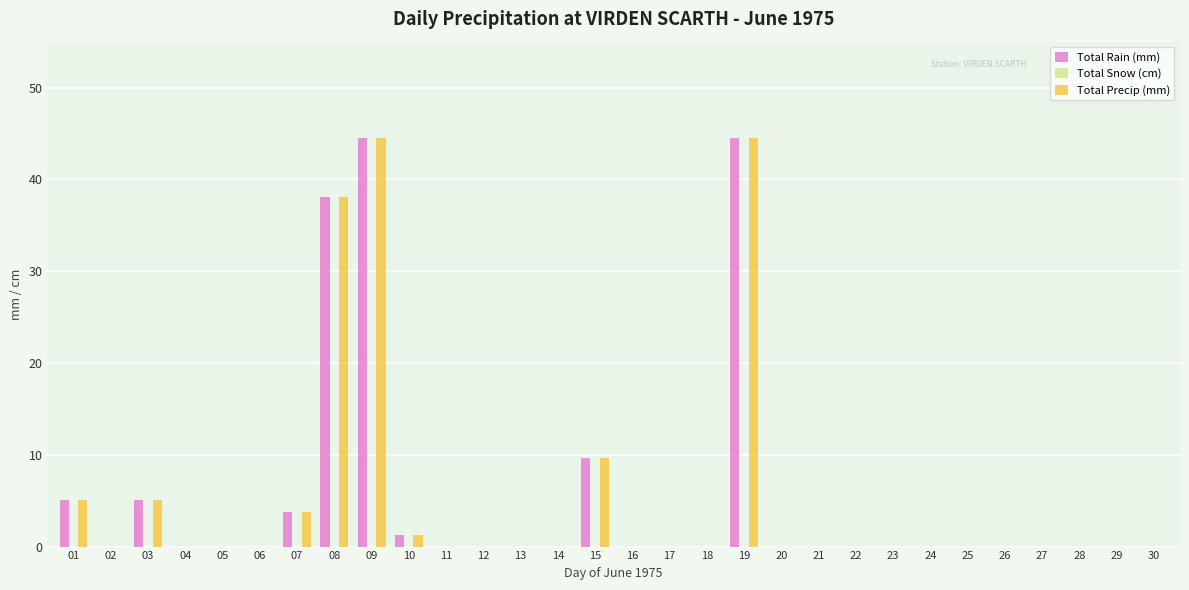

Is it true that Total Rain (mm) equals 1.3 at 10?

True